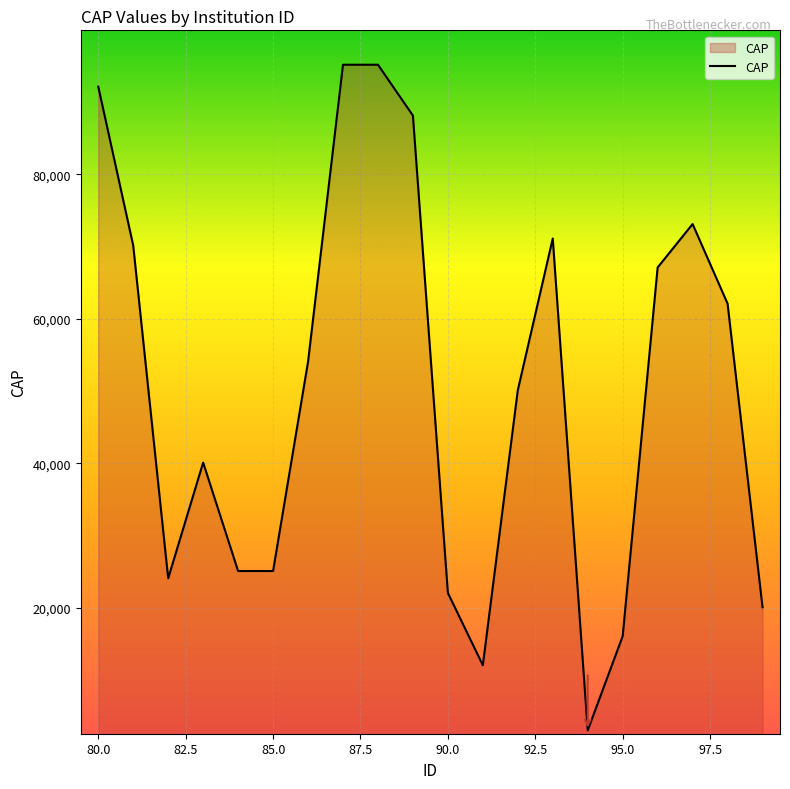

What is the difference between the maximum and minimum values?

92026